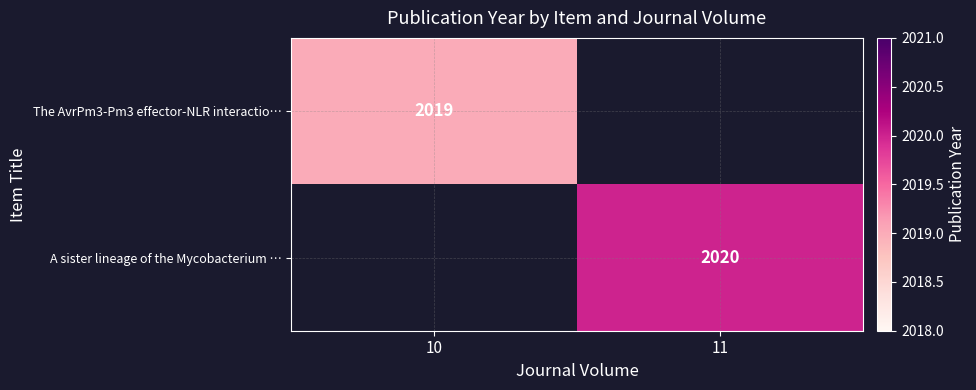

True or false: The AvrPm3-Pm3 effector-NLR interactio… has a value of 1157 at 10.

False